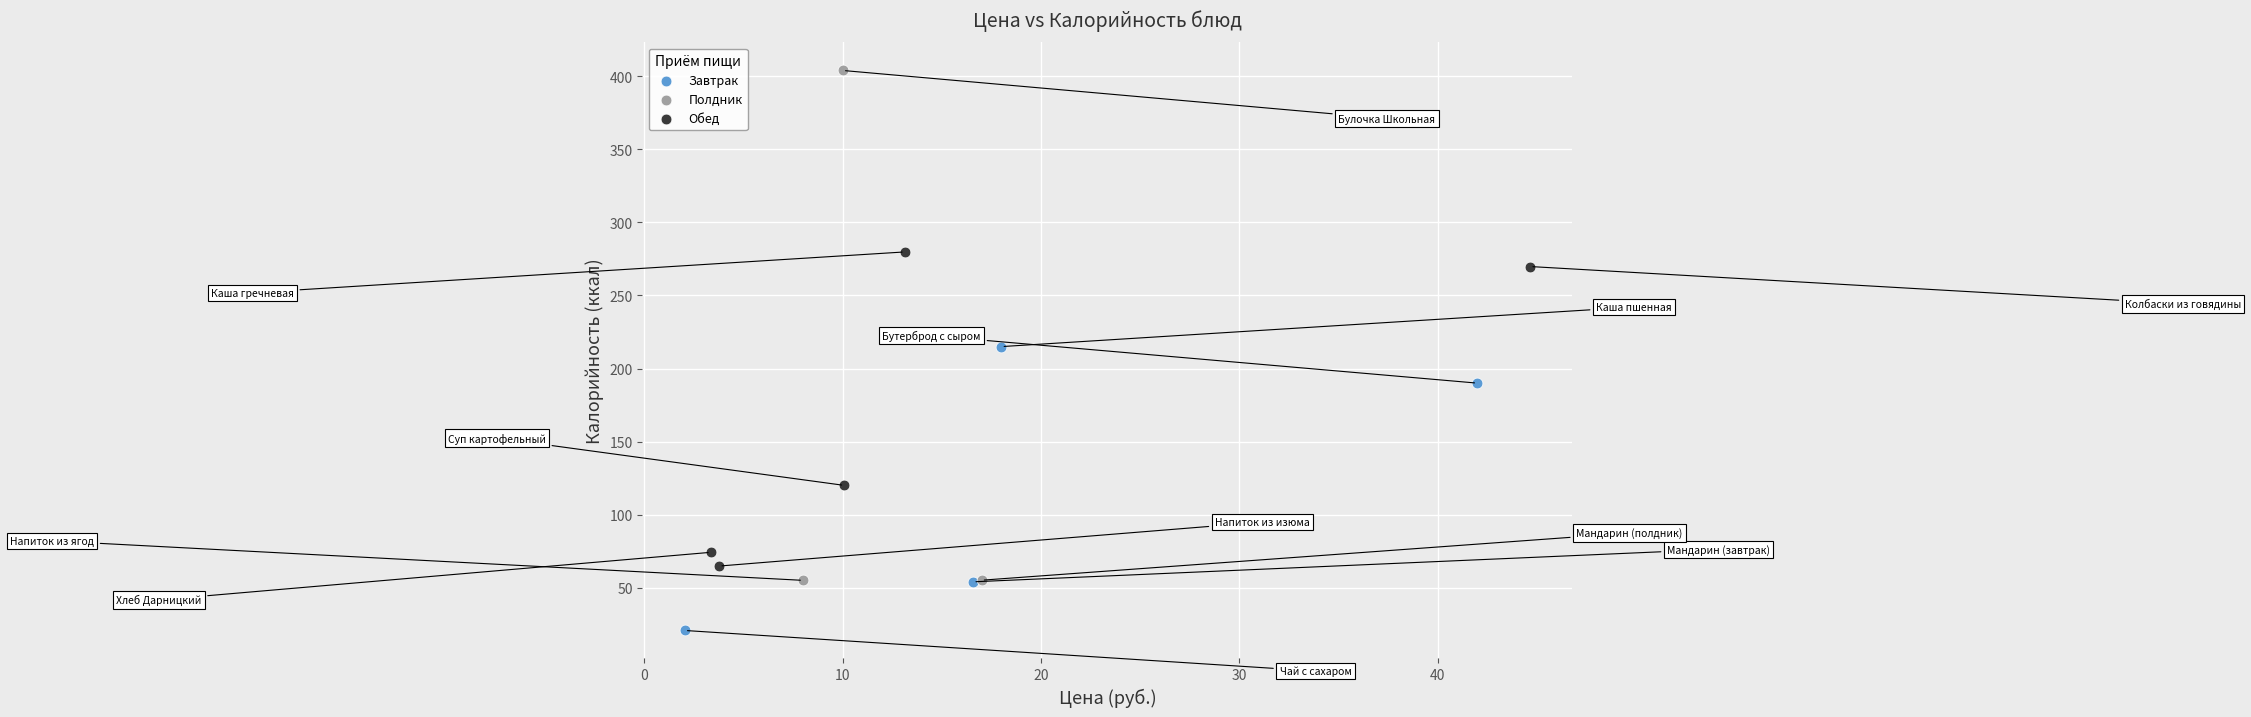

Which series reaches the maximum Y coordinate?

Полдник